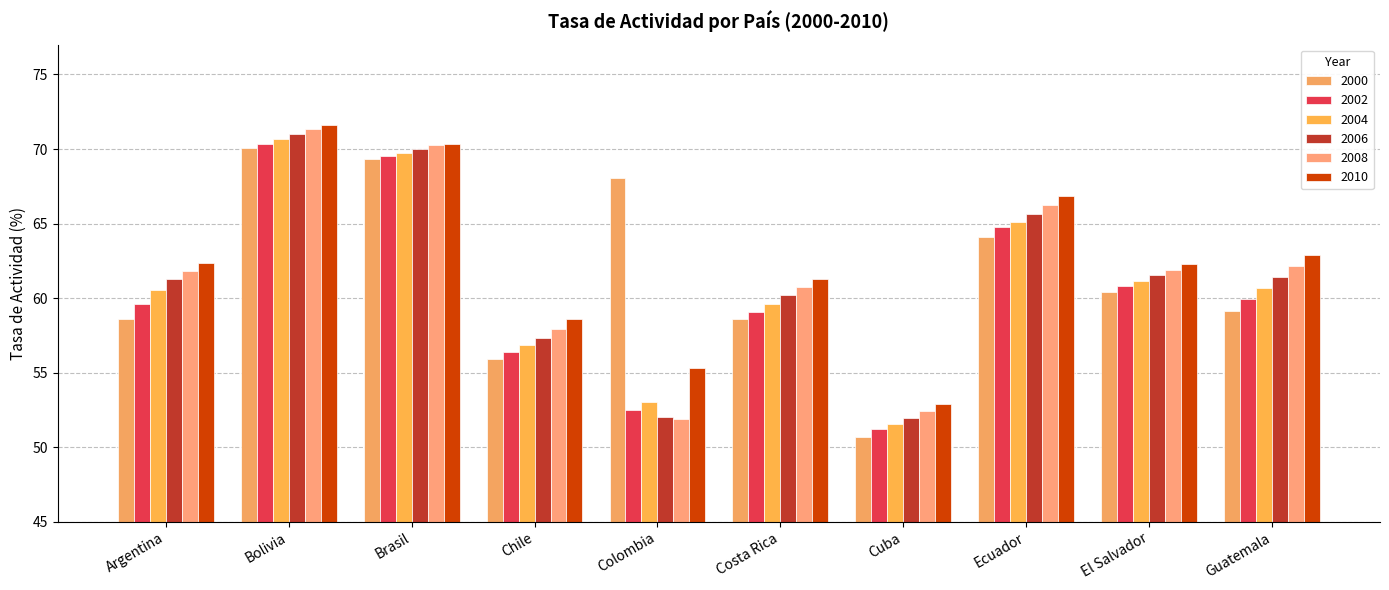

List the labels in order of 2004 value, smallest first.

Cuba, Colombia, Chile, Costa Rica, Argentina, Guatemala, El Salvador, Ecuador, Brasil, Bolivia